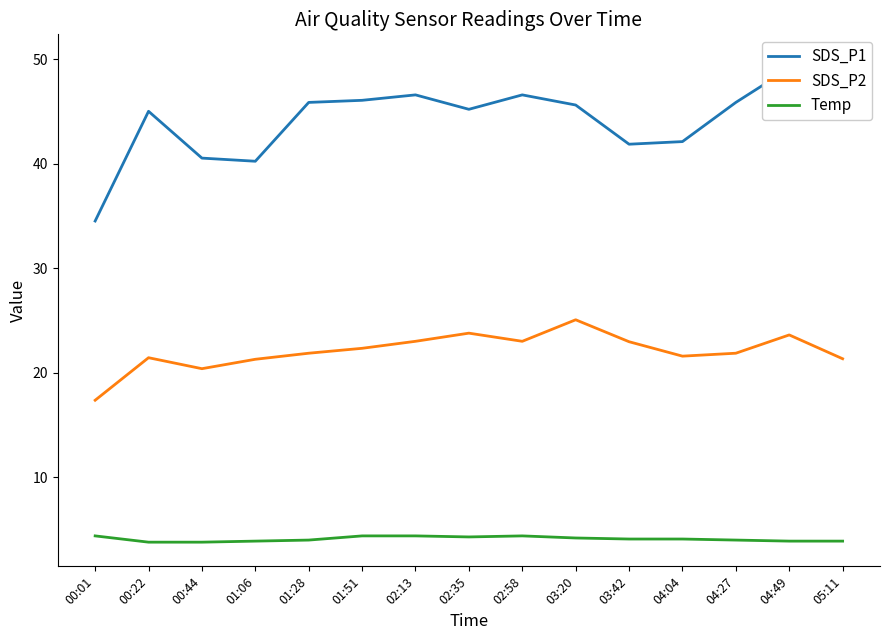

How many interior local valleys does the Temp series have?

1